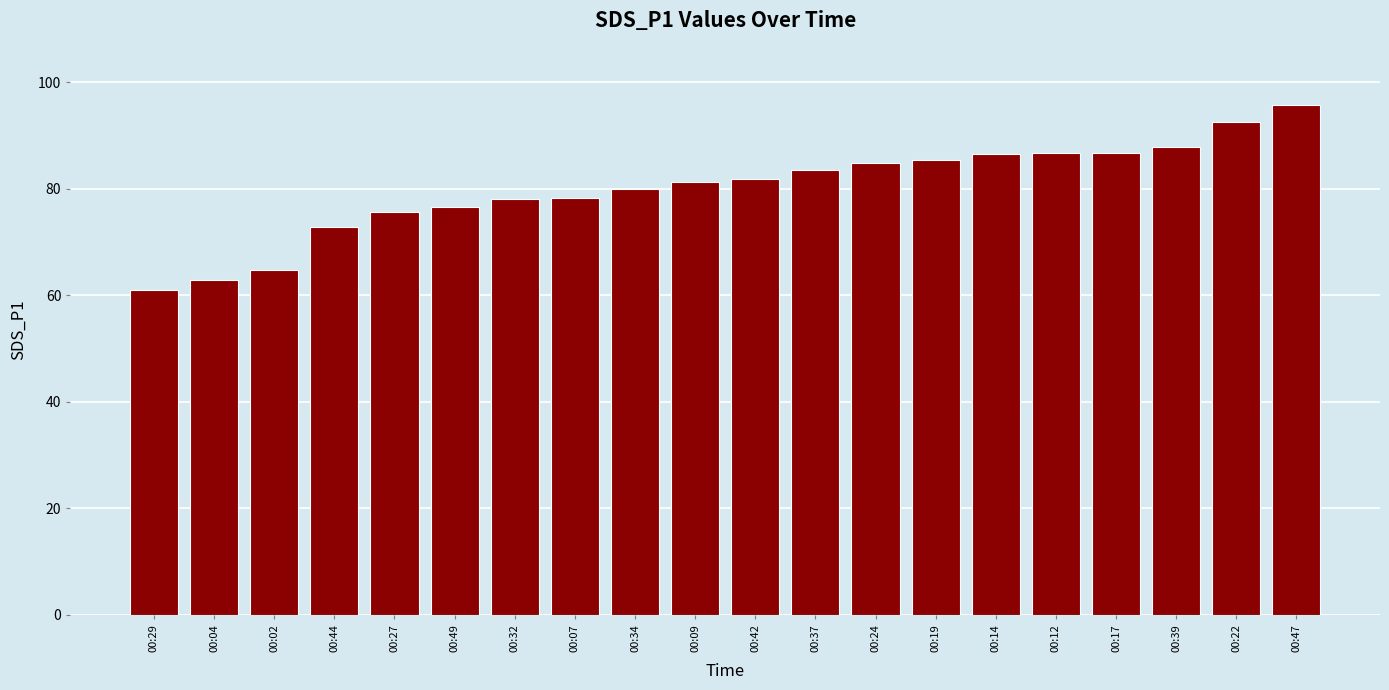

Is it true that the value at 00:02 is 110.6?

False